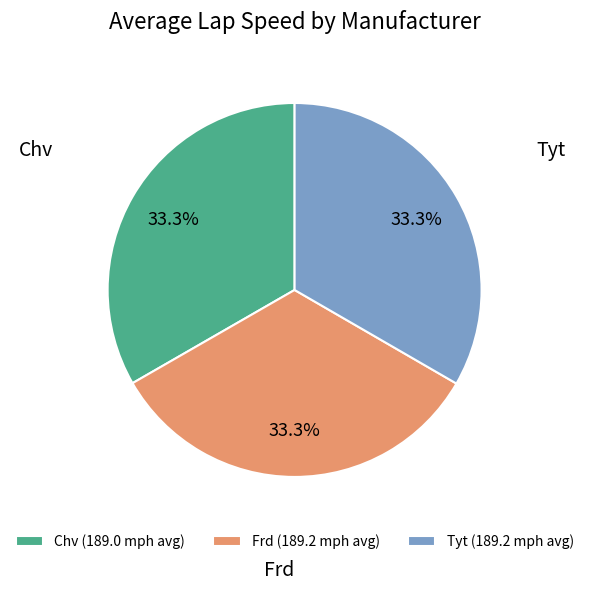

Is Frd the majority of the pie?

No